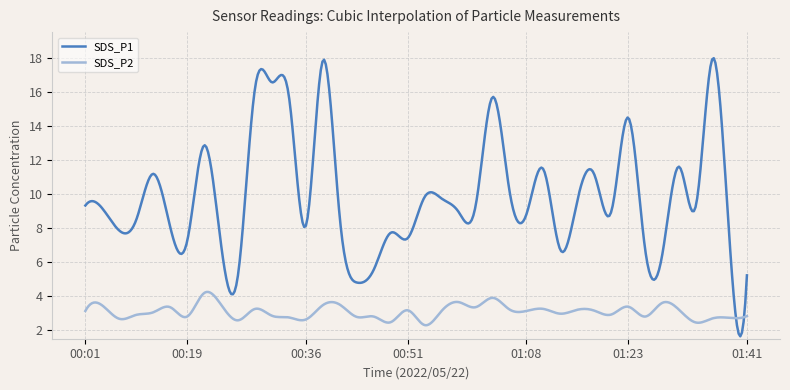

What is the average value of the SDS_P1 series?

9.9